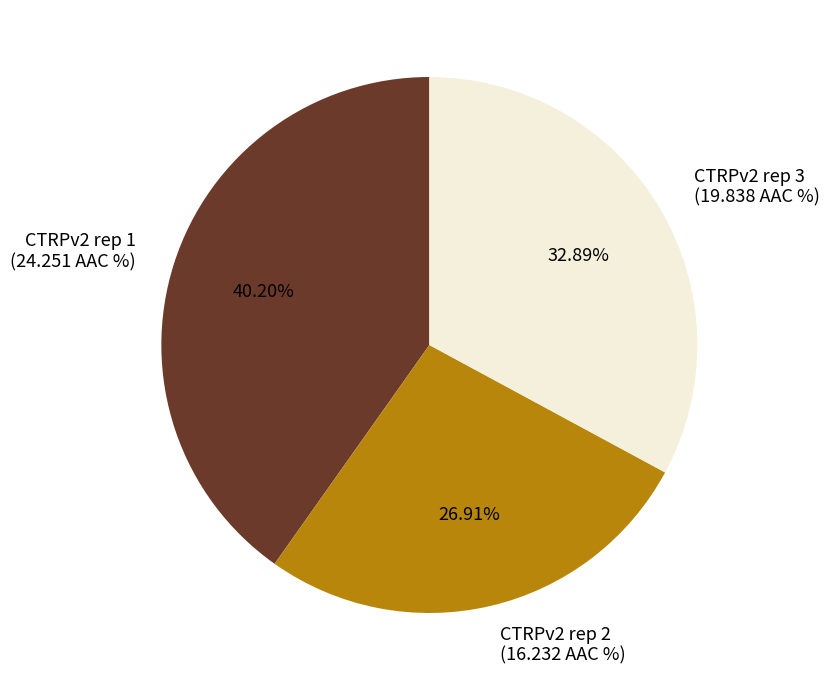

What portion of the pie excludes CTRPv2 rep 2?

73.1%